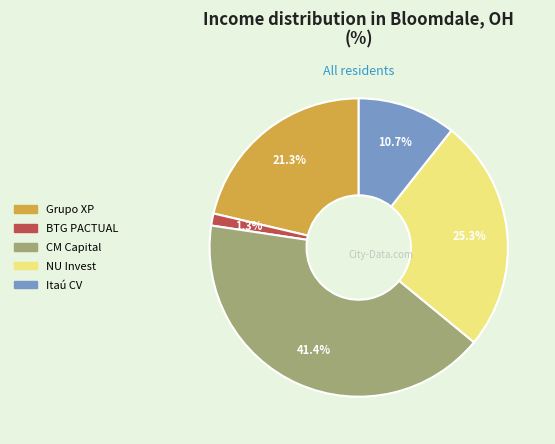

Does any single category account for the majority?

No